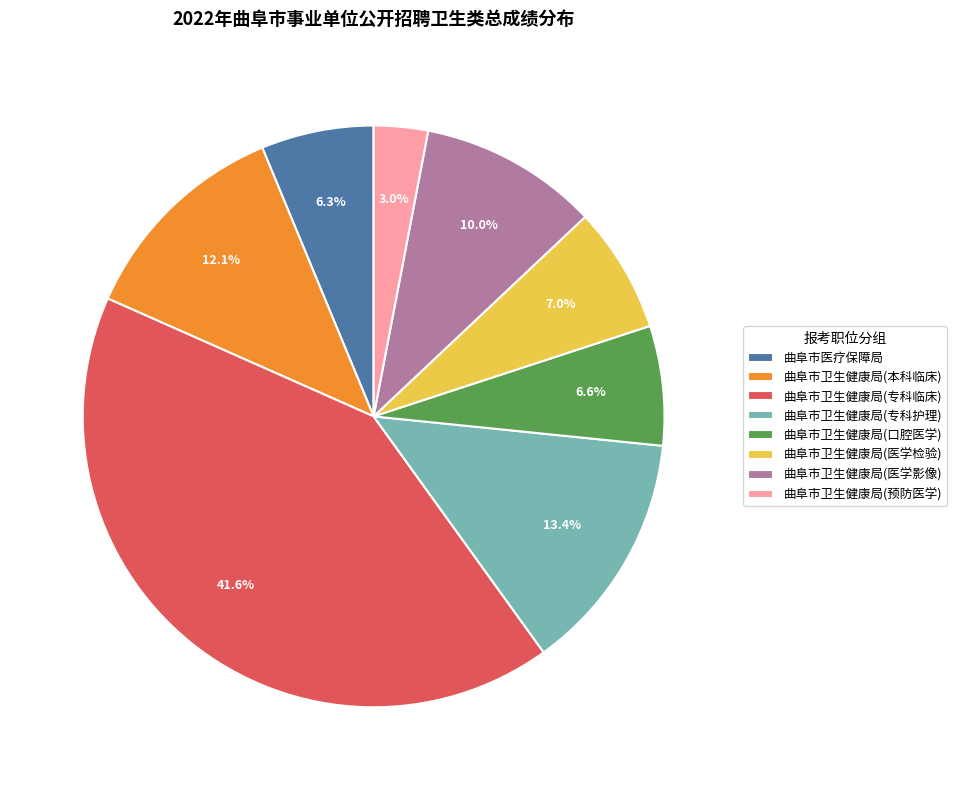

Which category has the smallest portion of the pie?

曲阜市卫生健康局(预防医学)